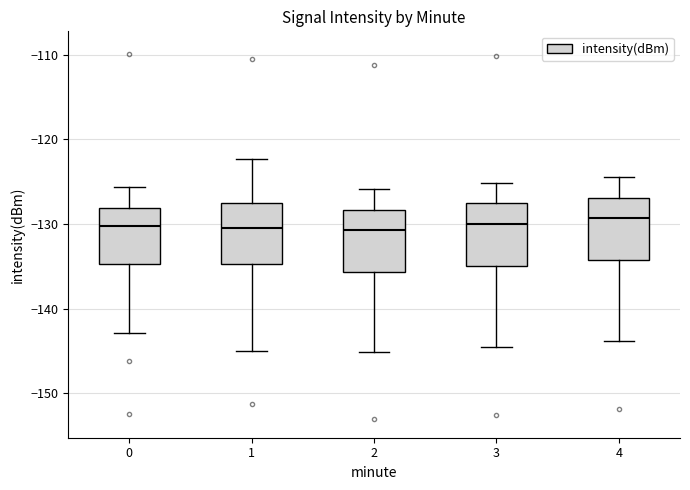

Where does the median line of the box at x = 1 sit on the y-axis? The values are not printed on the chart, so give them approximately, as read against the axis.

-131